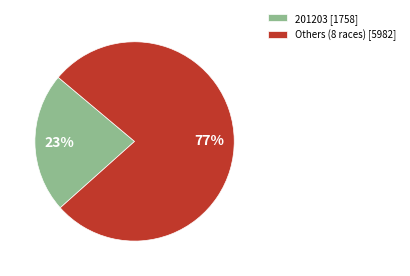

How many segments does this pie chart have?

2